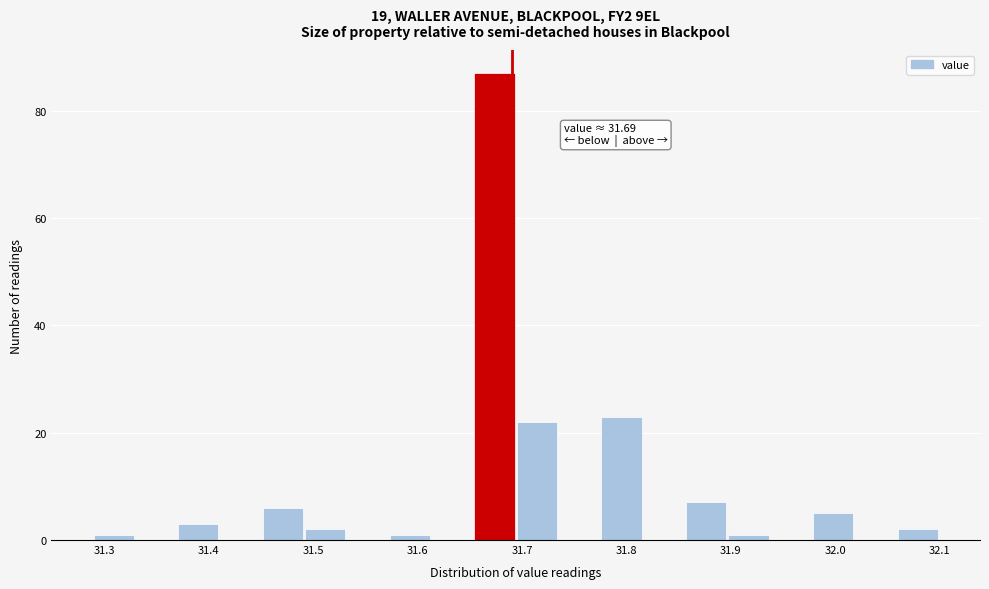

Over which range of the x-axis is the bar tallest?

31.65 to 31.70